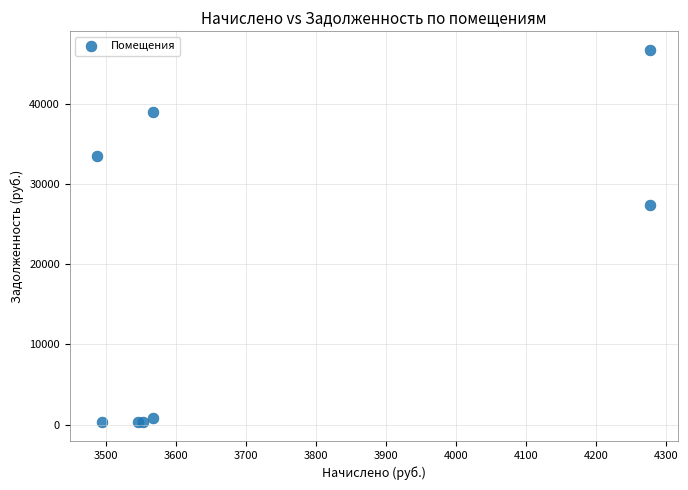

What Y value in the scatter plot is closest to 23494?

27440.5